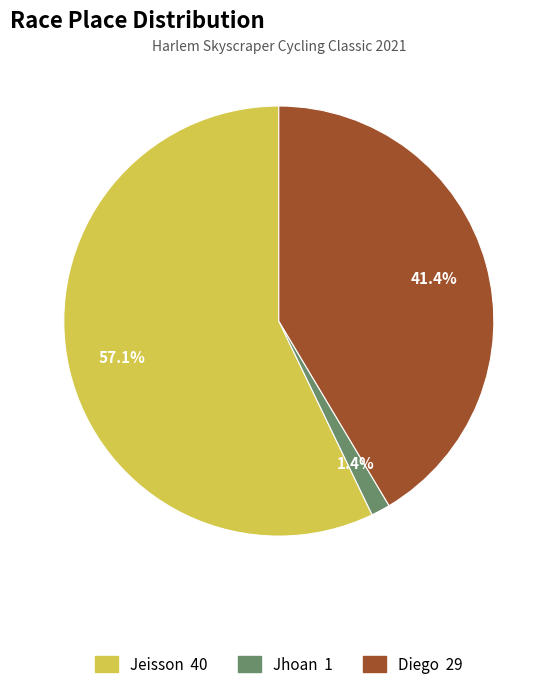

Is the sum of Jhoan and Diego greater than half?

No